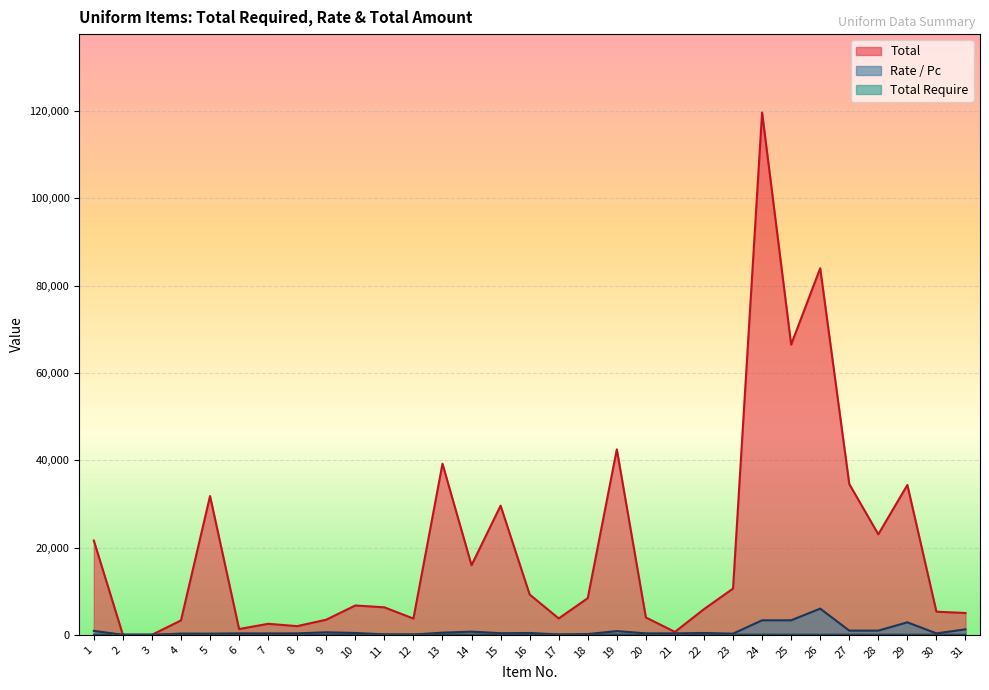

What are all the series names shown in the legend?

Total Require, Rate / Pc, Total